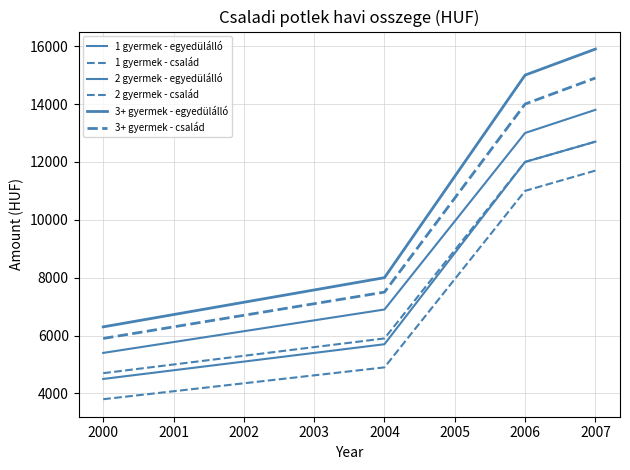

How many lines are shown in the chart?

6